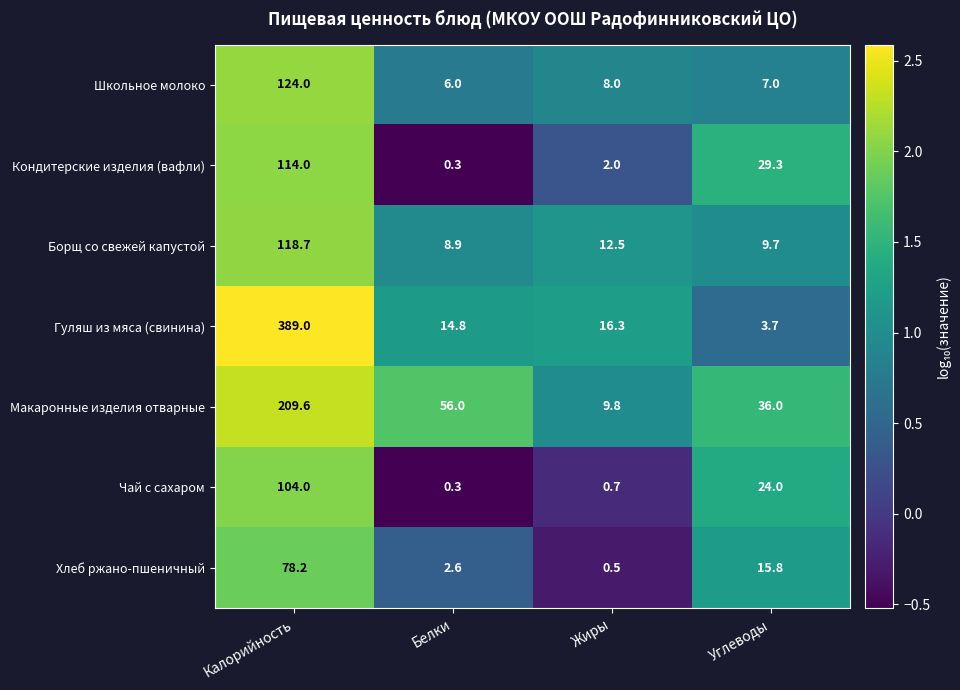

What is the greatest value displayed?

389.0